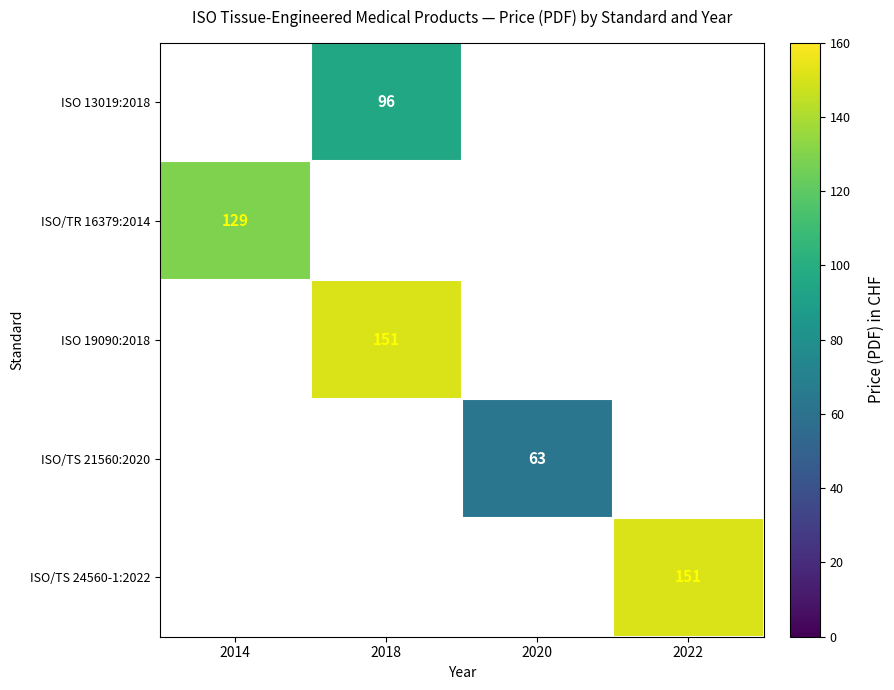

The ISO/TR 16379:2014 series shows 71 at 2014. True or false?

False